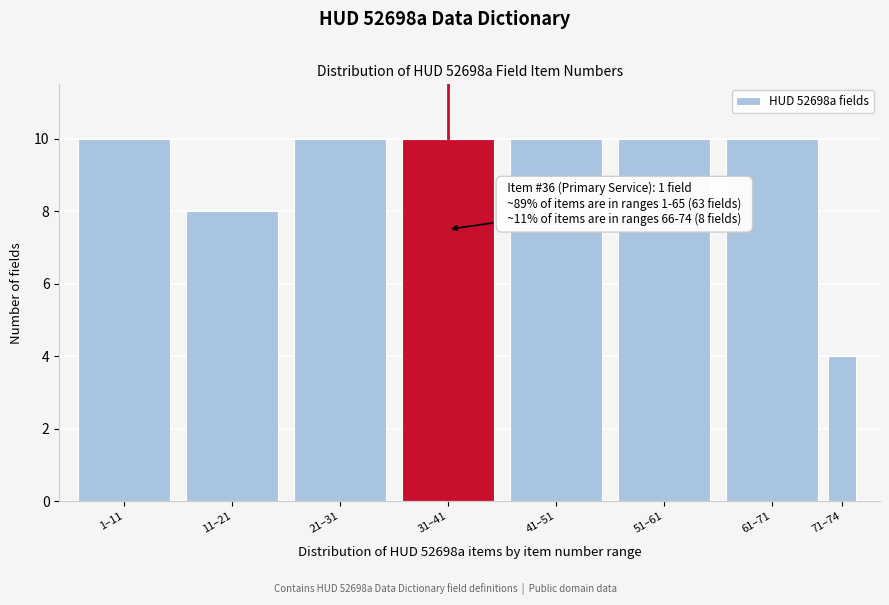

Reading right to left, extract all data points from this chart.

71–74=4	61–71=10	51–61=10	41–51=10	31–41=10	21–31=10	11–21=8	1–11=10